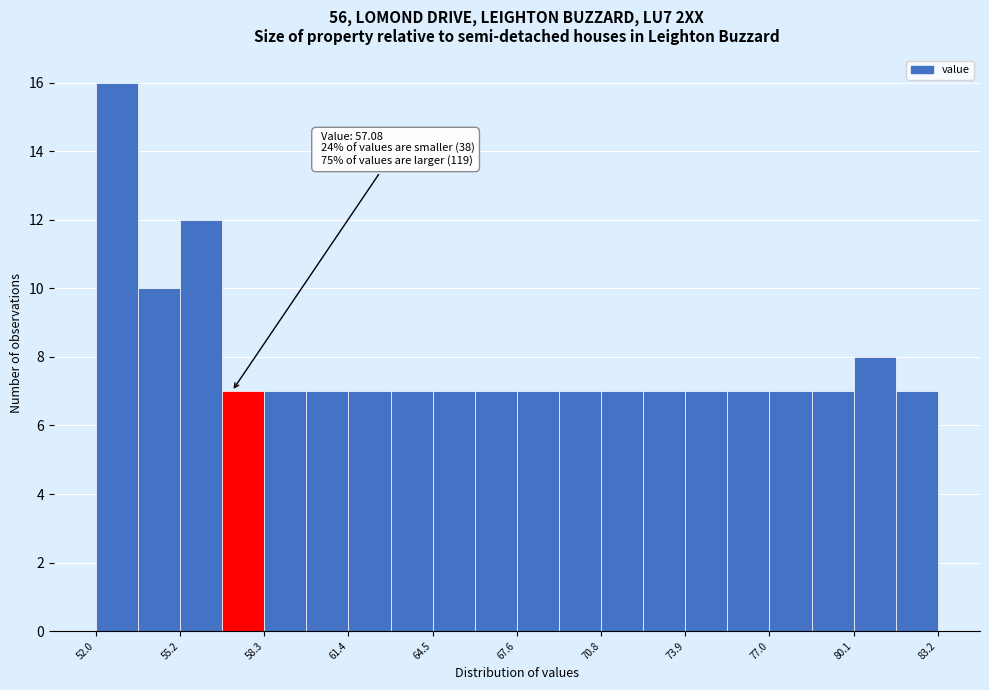

Read against the x-axis, roughly where is the centre of the tallest bar?

53.0